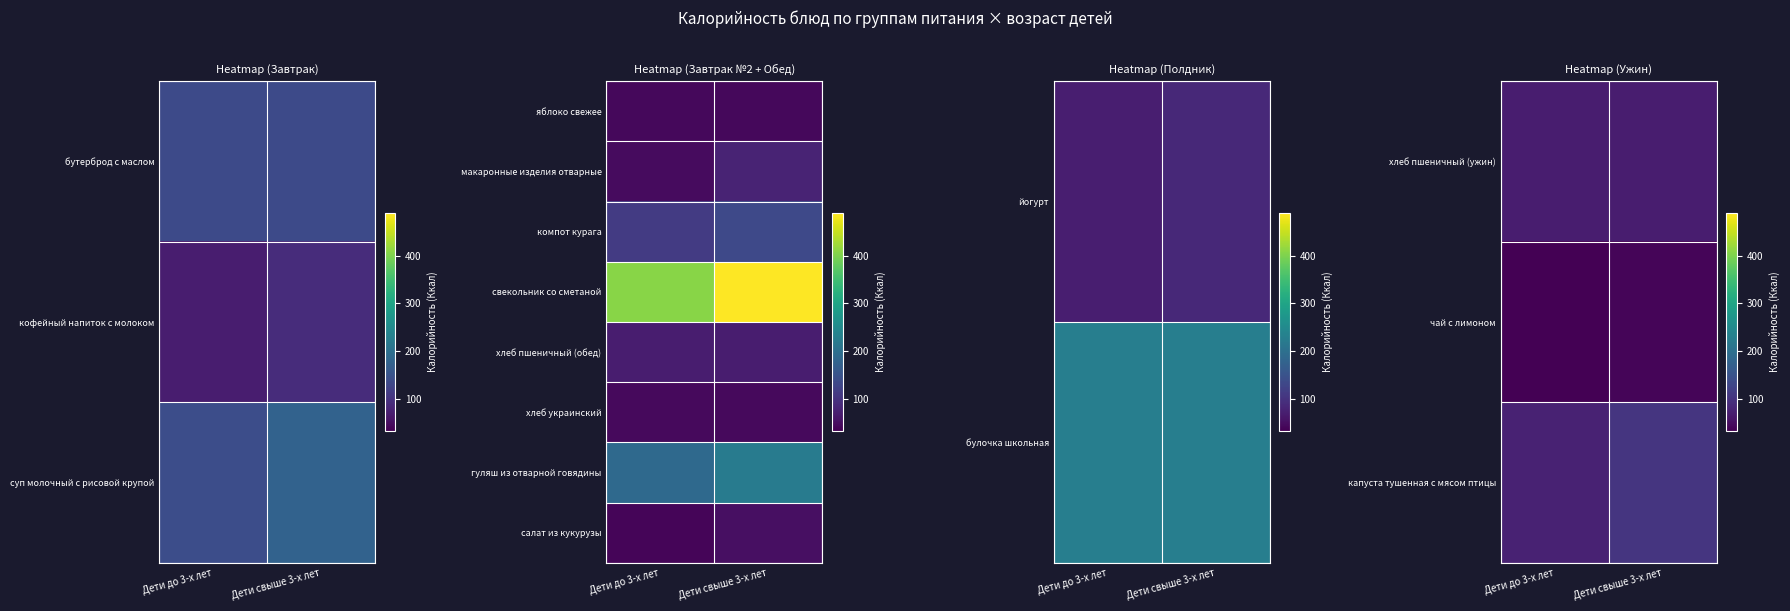

What is the maximum value shown in the chart?

488.0